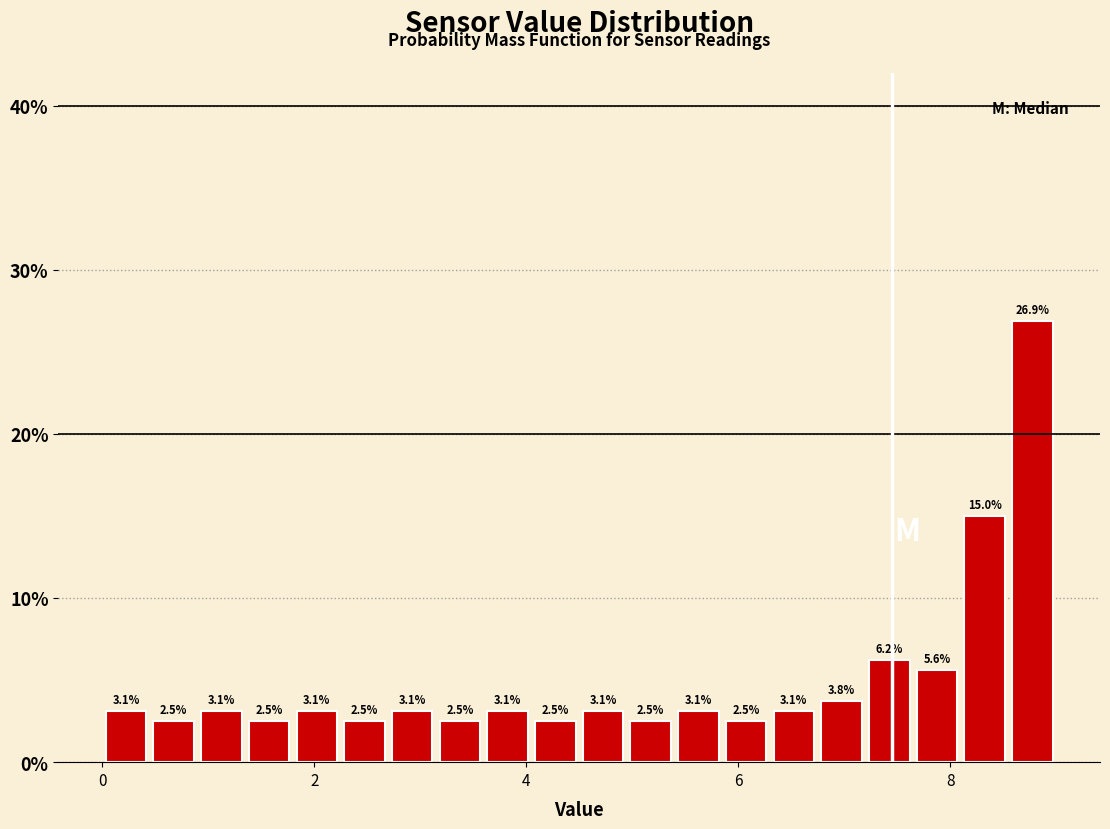

Around what value on the x-axis is the tallest bar? Give the approximate position of its centre, as read against the axis.

8.8